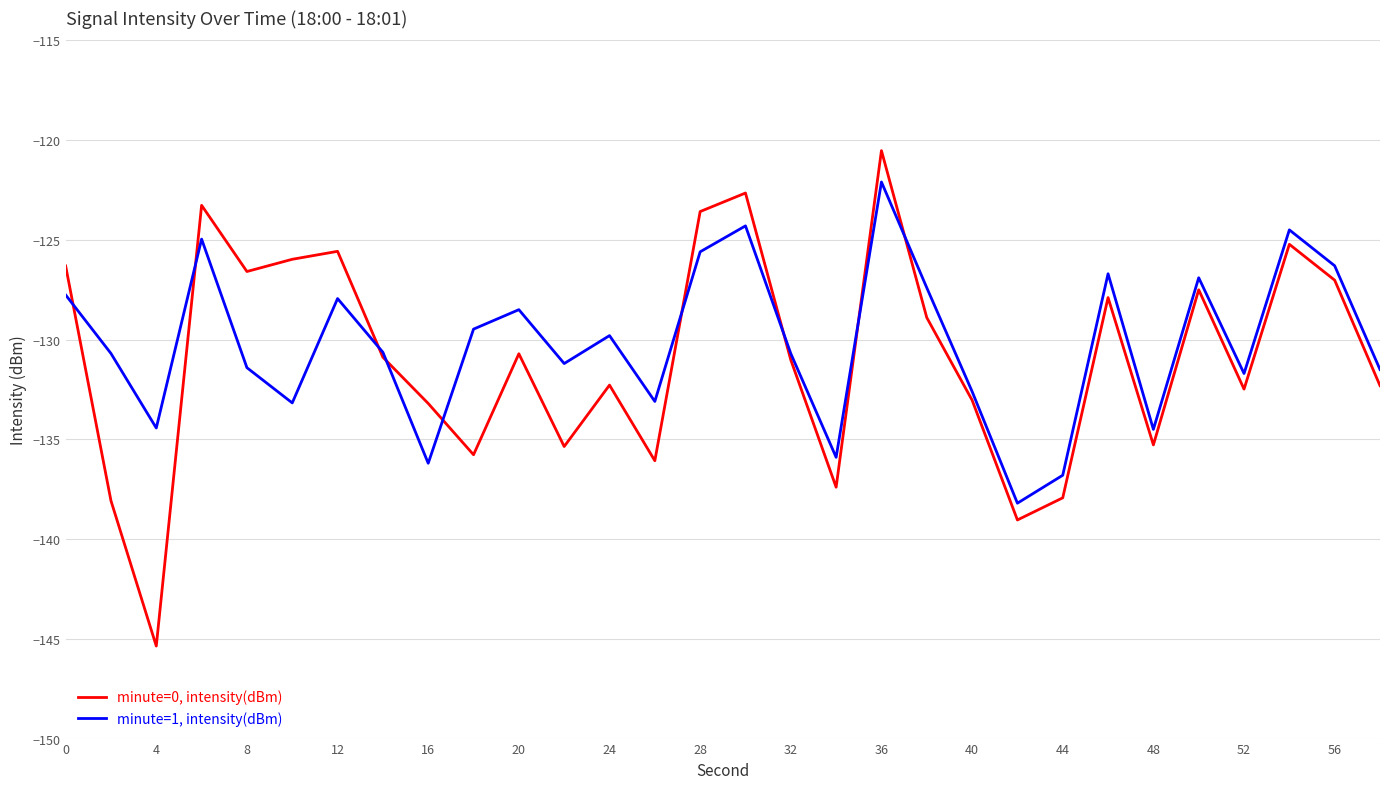

Which series has the widest spread of values?

minute=0, intensity(dBm)